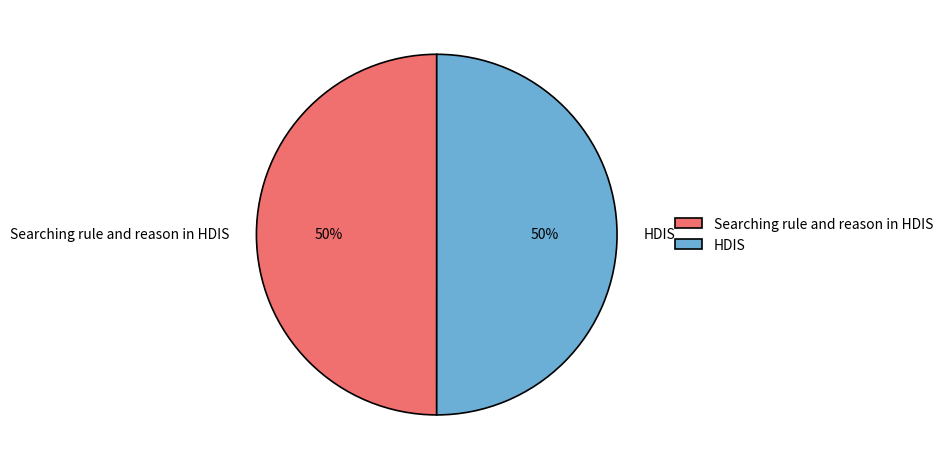

The Searching rule and reason in HDIS slice represents 39% of the pie. True or false?

False